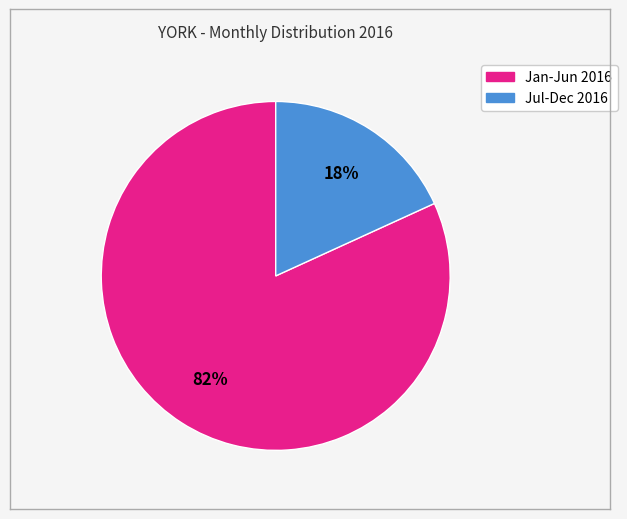

To the nearest percent, what is the difference between the largest and smallest slice percentages?

64%